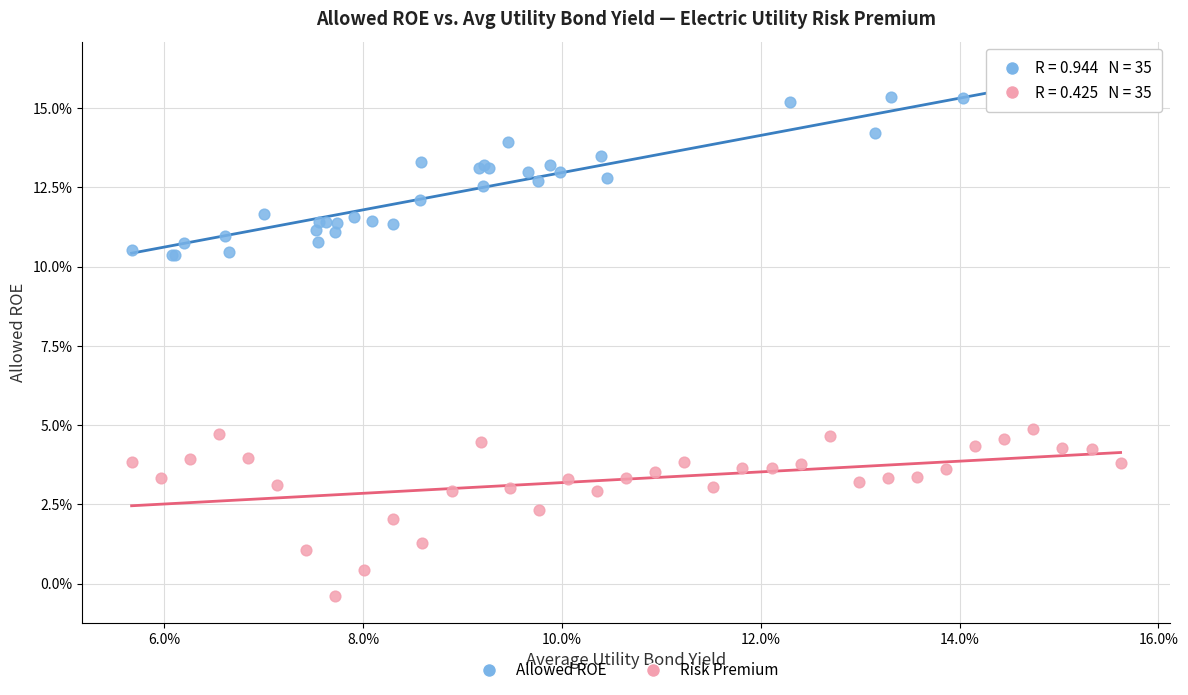

Which series has the largest Y range (max minus min)?

Allowed ROE